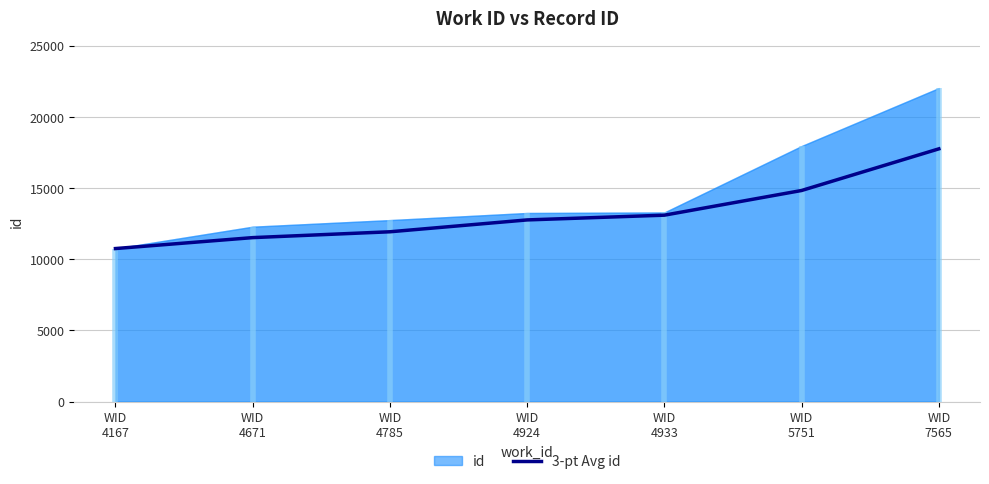

What is the value of the 4th point from the left?

12762.3